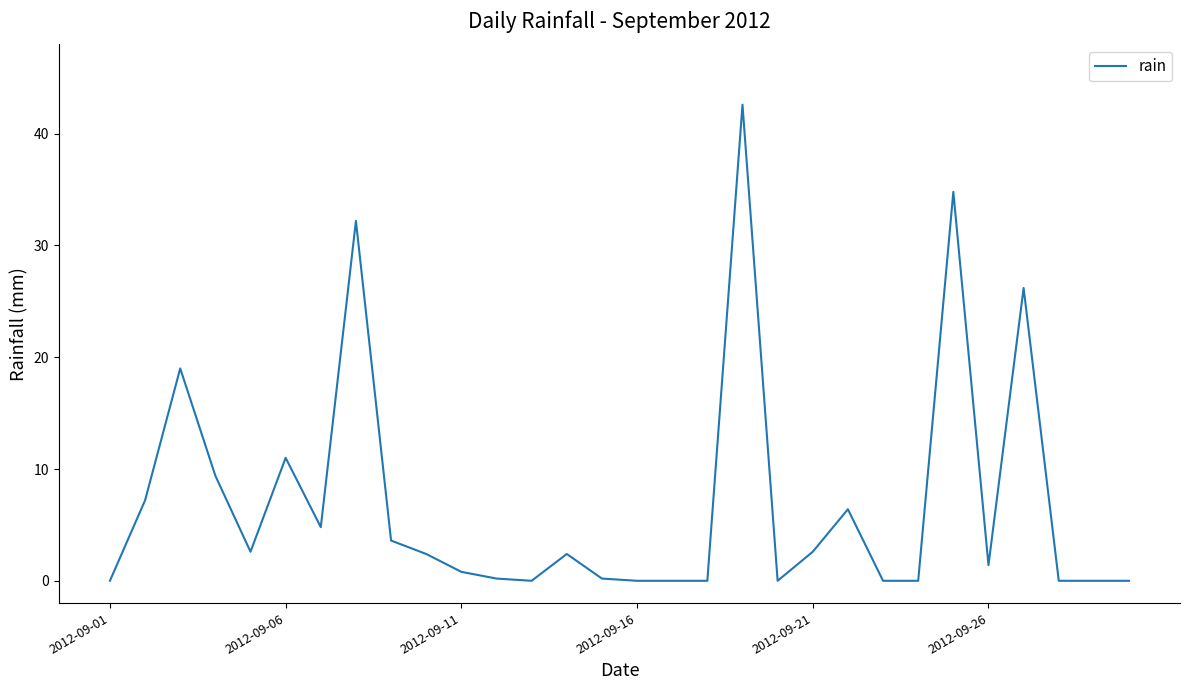

What is the maximum value shown in the chart?

42.6